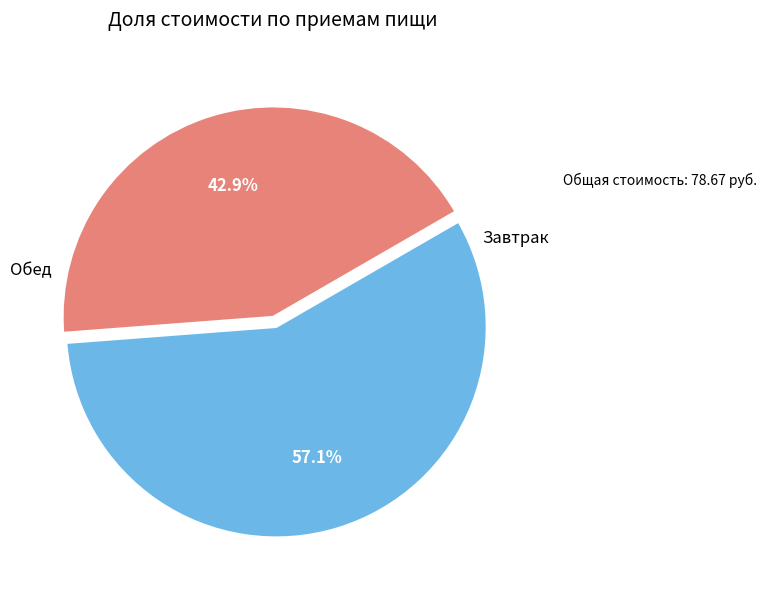

Does any single category account for the majority?

Yes